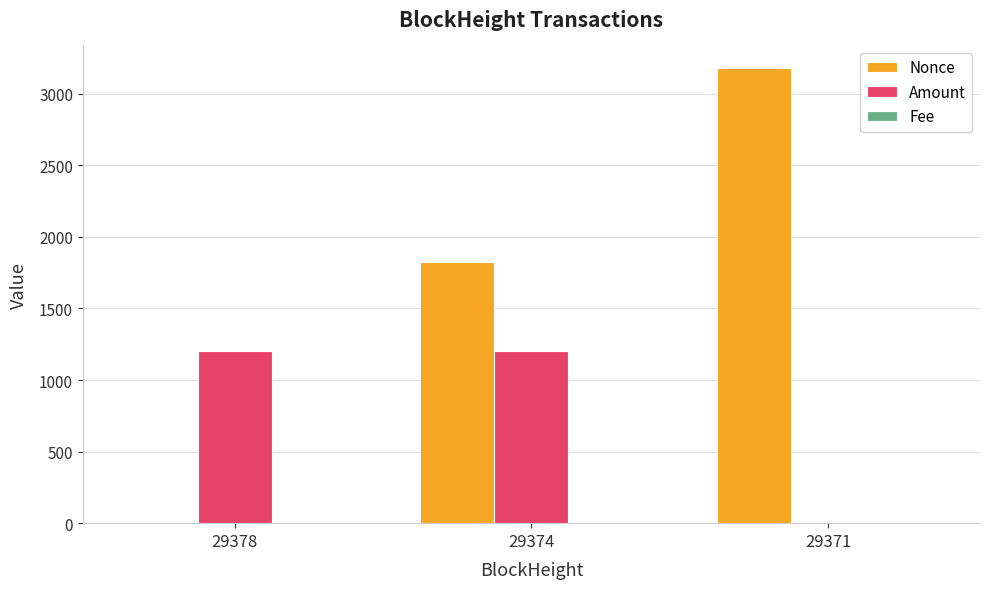

Which series has the largest total across all categories?

Nonce